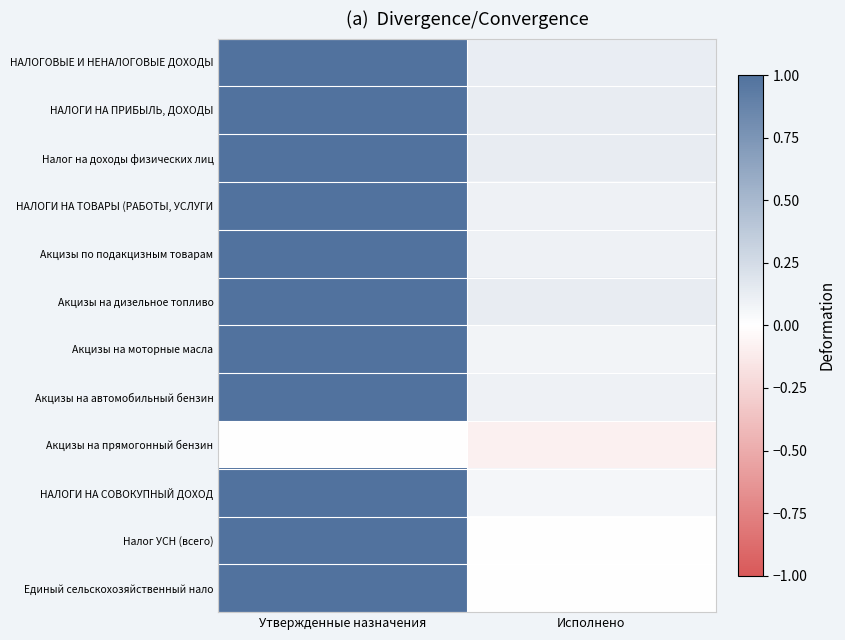

What is the greatest value displayed?

1.0